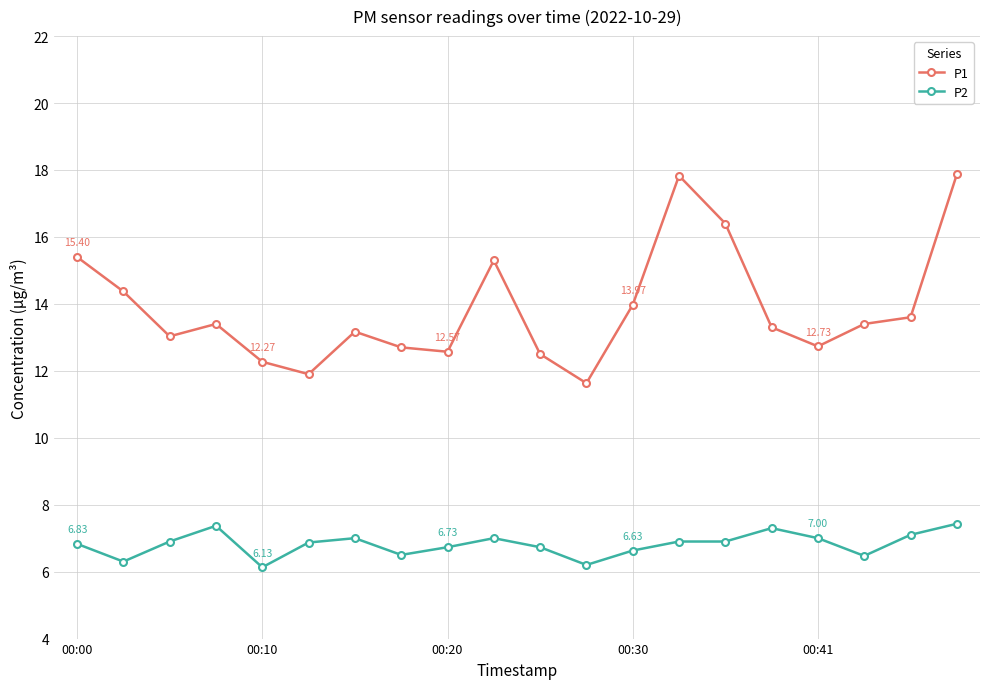

How many lines are shown in the chart?

2